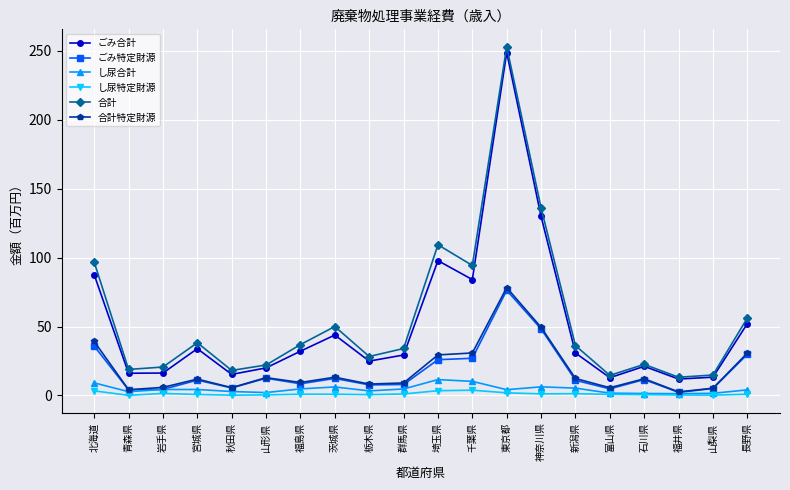

Which series has the largest range (max minus min)?

合計